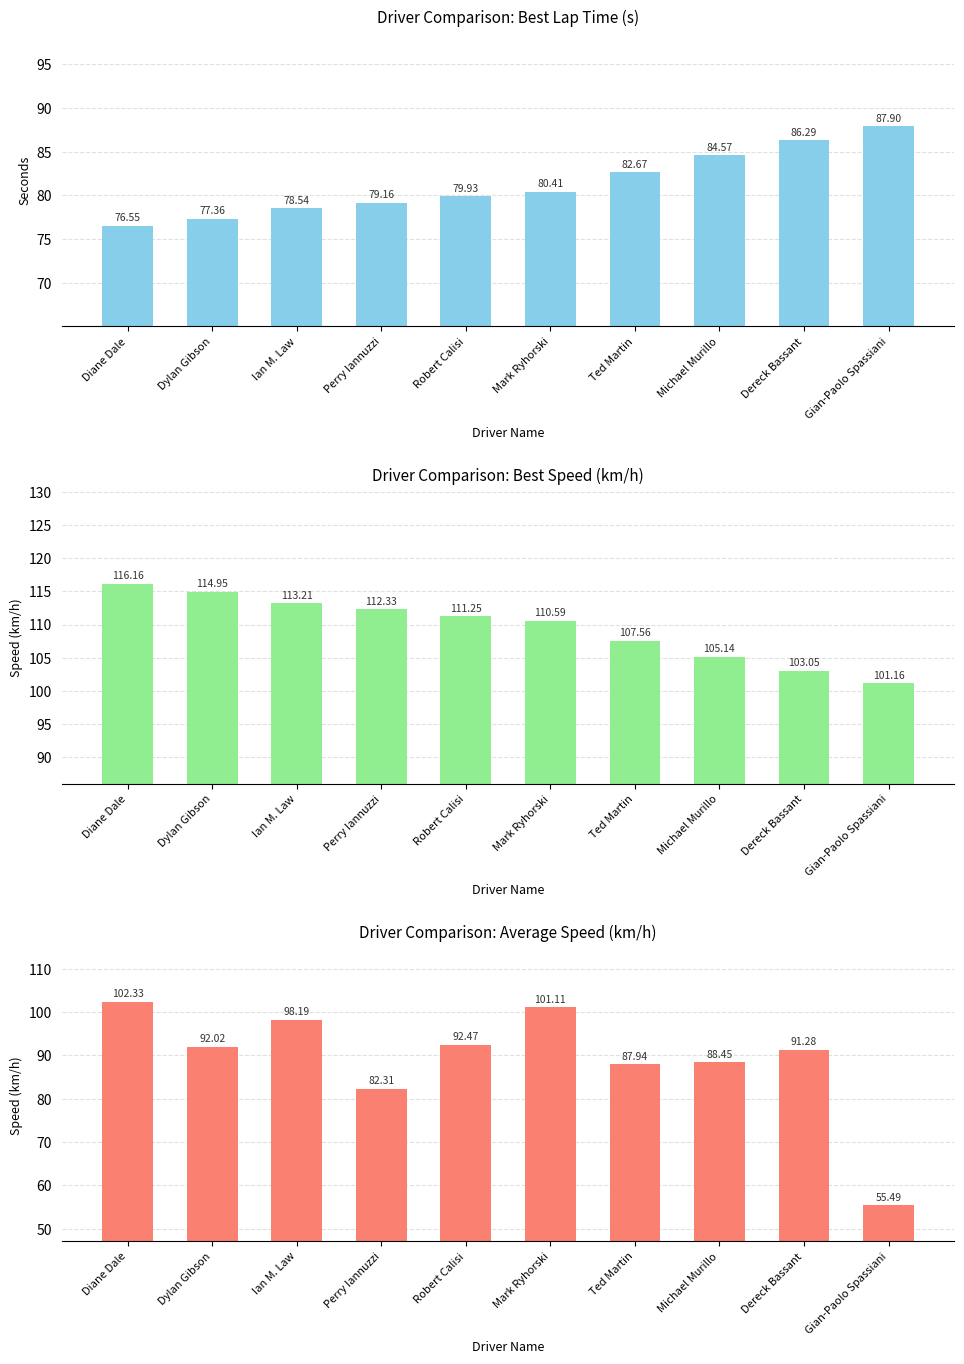

Is the value of Best Lap Time (s) at Dereck Bassant greater than the value of Average Speed (km/h) at Dereck Bassant?

No